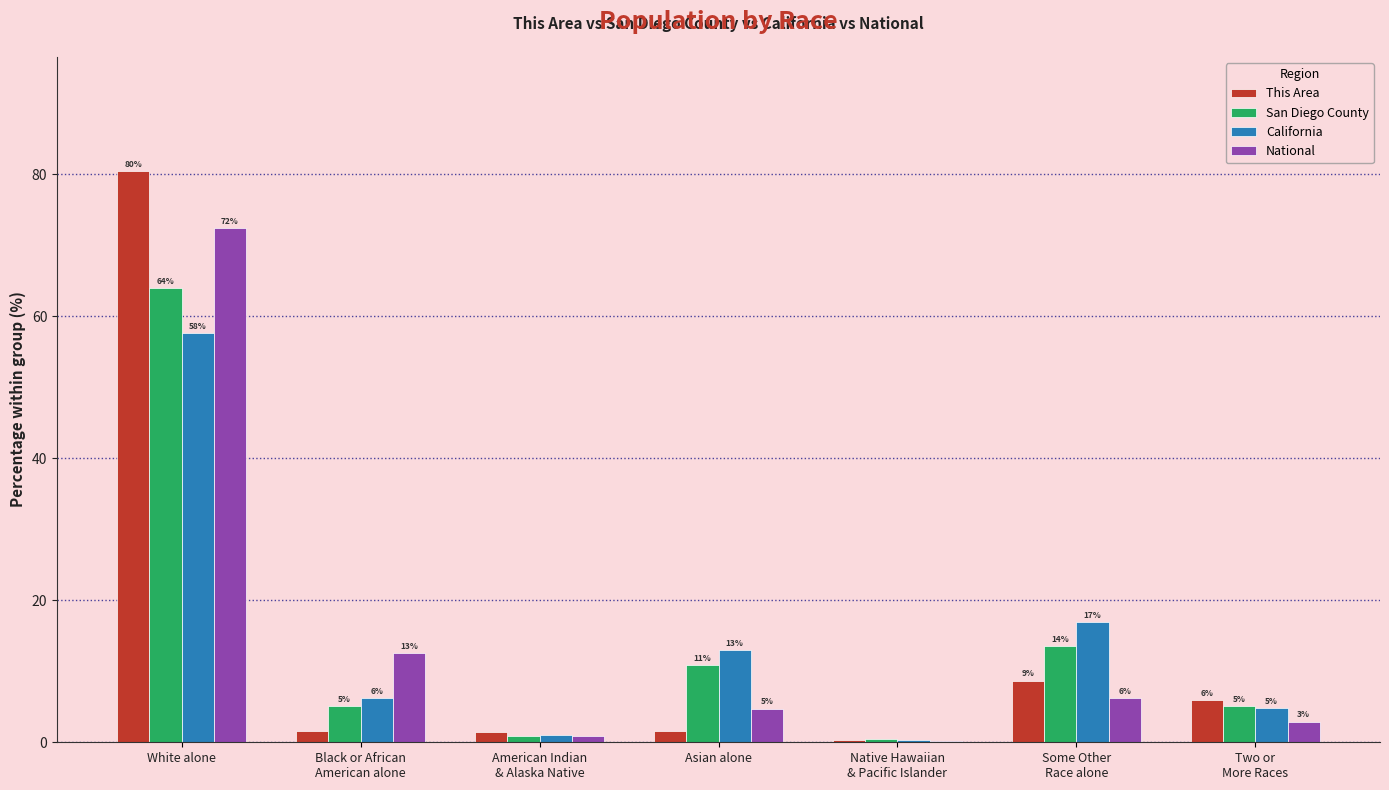

What are all the series names shown in the legend?

This Area, San Diego County, California, National